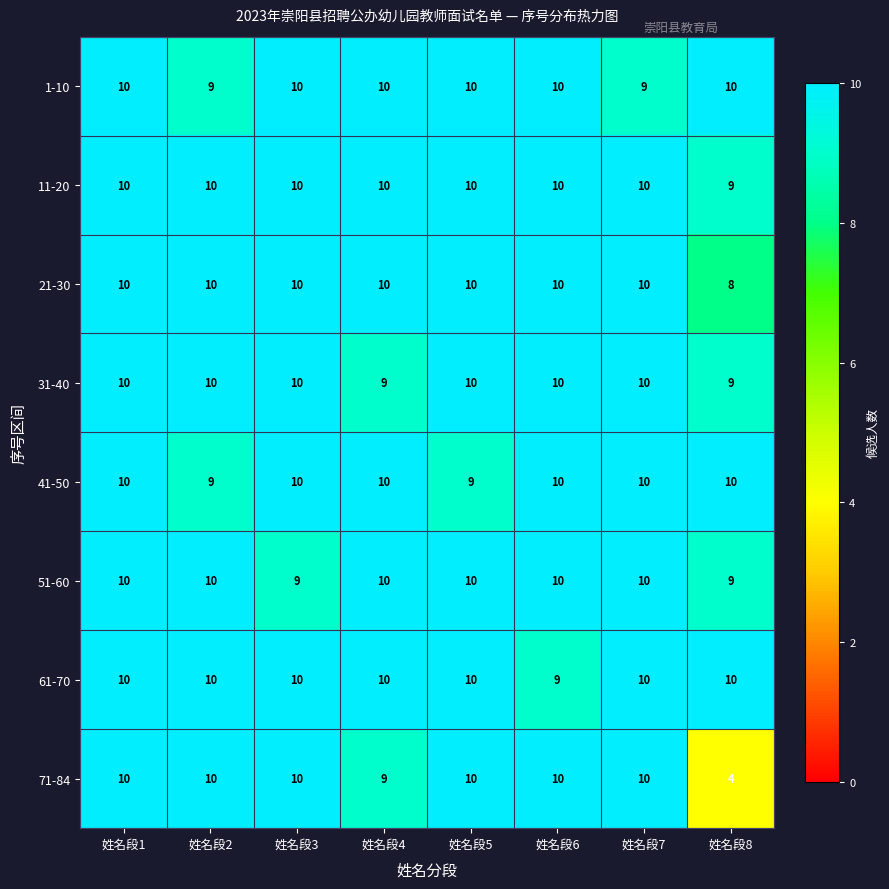

How many 61-70 values are between 10 and 11?

7